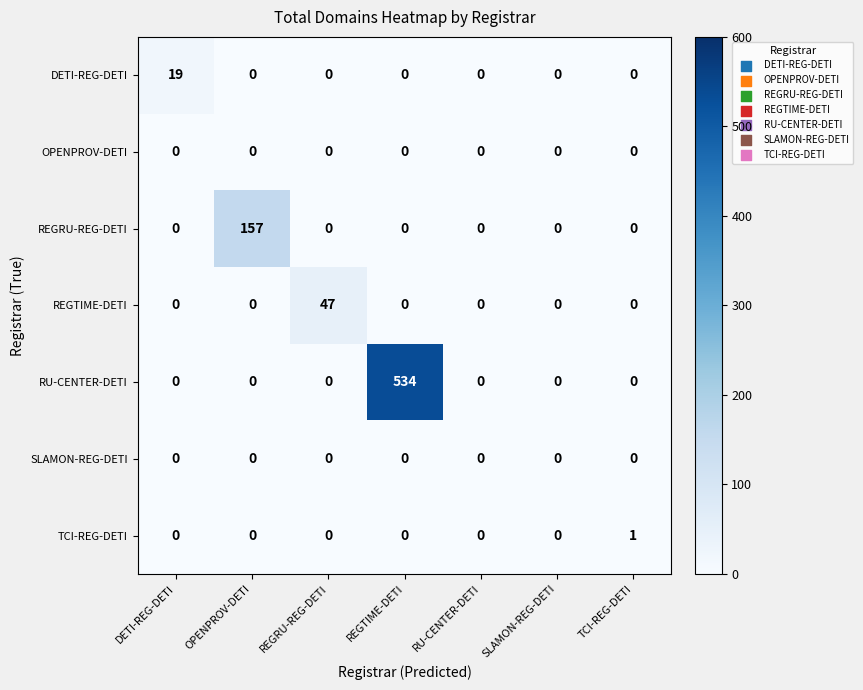

At which category is the sum across all series the highest?

REGTIME-DETI